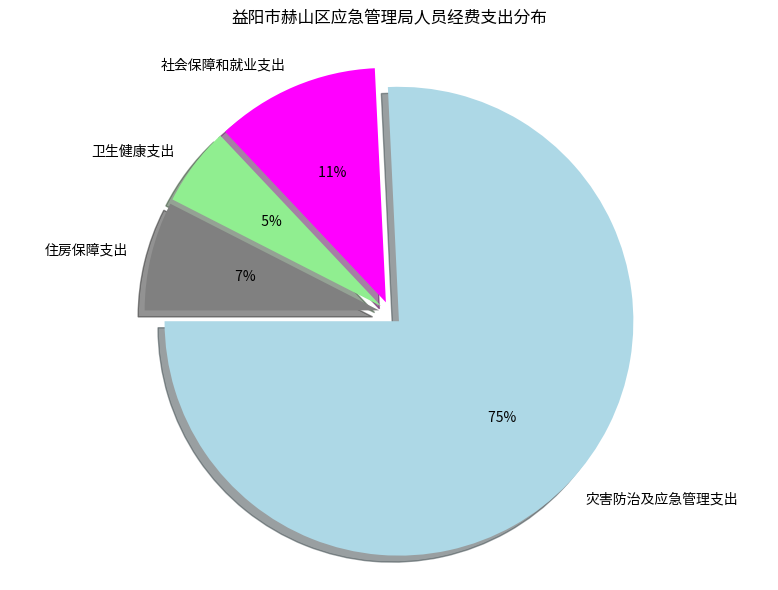

Which slice is the smallest?

卫生健康支出